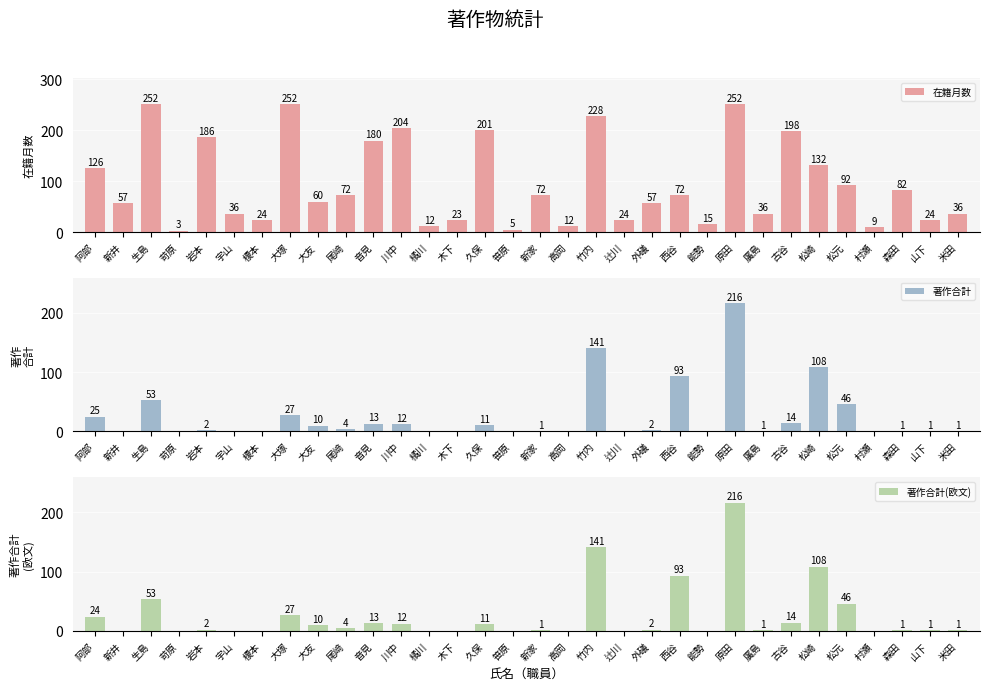

Reading left to right, list all the values displayed in this chart.

在籍月数: 阿部=126	新井=57	生島=252	苛原=3	岩本=186	宇山=36	榎本=24	大塚=252	大友=60	尾﨑=72	音見=180	川中=204	橘川=12	木下=23	久保=201	笹原=5	新家=72	高岡=12	竹内=228	辻川=24	外礒=57	西谷=72	能勢=15	原田=252	廣島=36	古谷=198	松崎=132	松元=92	村瀬=9	森田=82	山下=24	米田=36
著作合計: 阿部=25	新井=0	生島=53	苛原=0	岩本=2	宇山=0	榎本=0	大塚=27	大友=10	尾﨑=4	音見=13	川中=12	橘川=0	木下=0	久保=11	笹原=0	新家=1	高岡=0	竹内=141	辻川=0	外礒=2	西谷=93	能勢=0	原田=216	廣島=1	古谷=14	松崎=108	松元=46	村瀬=0	森田=1	山下=1	米田=1
著作合計(欧文): 阿部=24	新井=0	生島=53	苛原=0	岩本=2	宇山=0	榎本=0	大塚=27	大友=10	尾﨑=4	音見=13	川中=12	橘川=0	木下=0	久保=11	笹原=0	新家=1	高岡=0	竹内=141	辻川=0	外礒=2	西谷=93	能勢=0	原田=216	廣島=1	古谷=14	松崎=108	松元=46	村瀬=0	森田=1	山下=1	米田=1